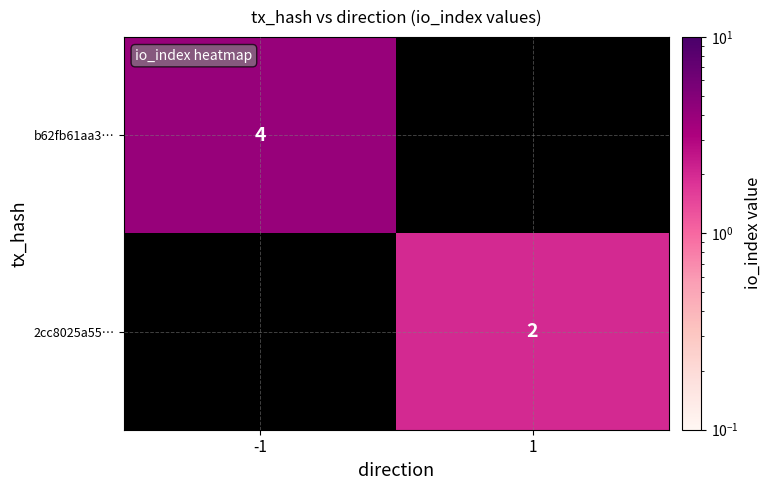

Count the number of data series in this chart.

2